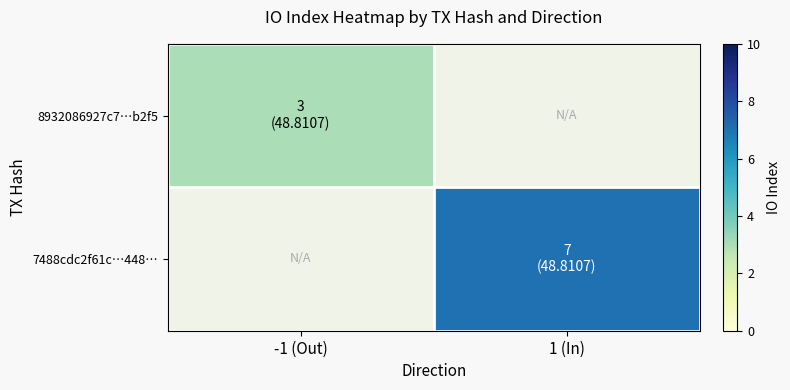

Which has a higher value, -1 (Out) or 1 (In)?

1 (In)